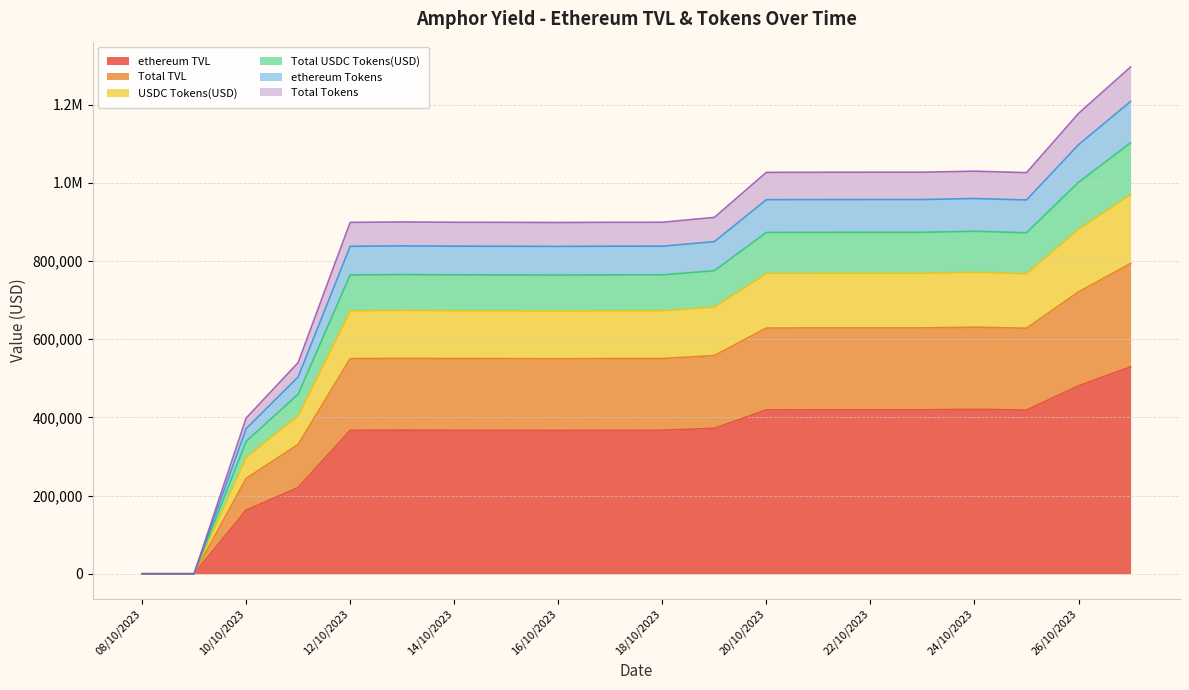

Does the chart have visible grid lines?

Yes